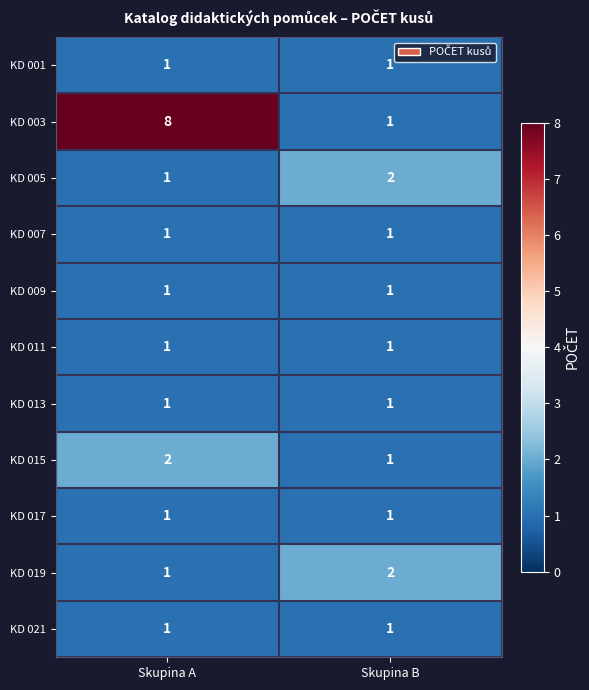

The value of KD 013 at Skupina B is 1. True or false?

True